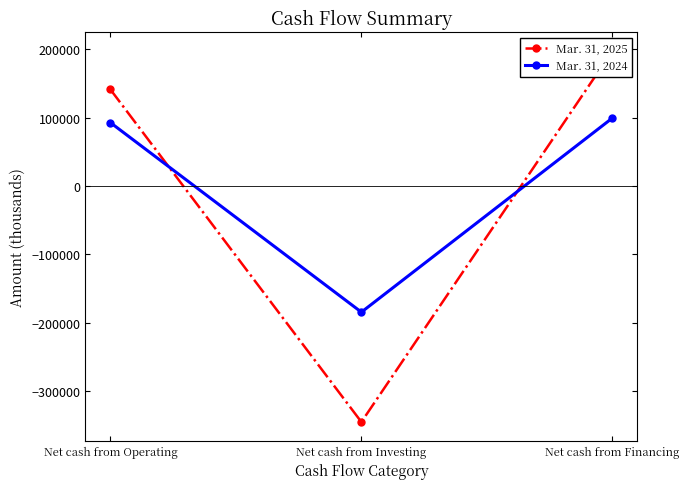

True or false: Mar. 31, 2025 has a value of 197560 at Net cash from Financing.

True